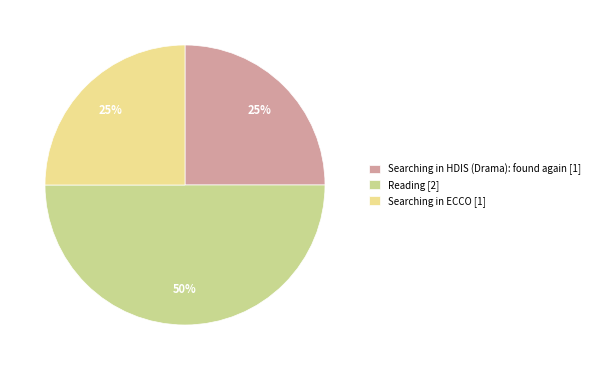

Approximately how many times larger is the value at Searching in HDIS (Drama): found again compared to Reading?

0.5